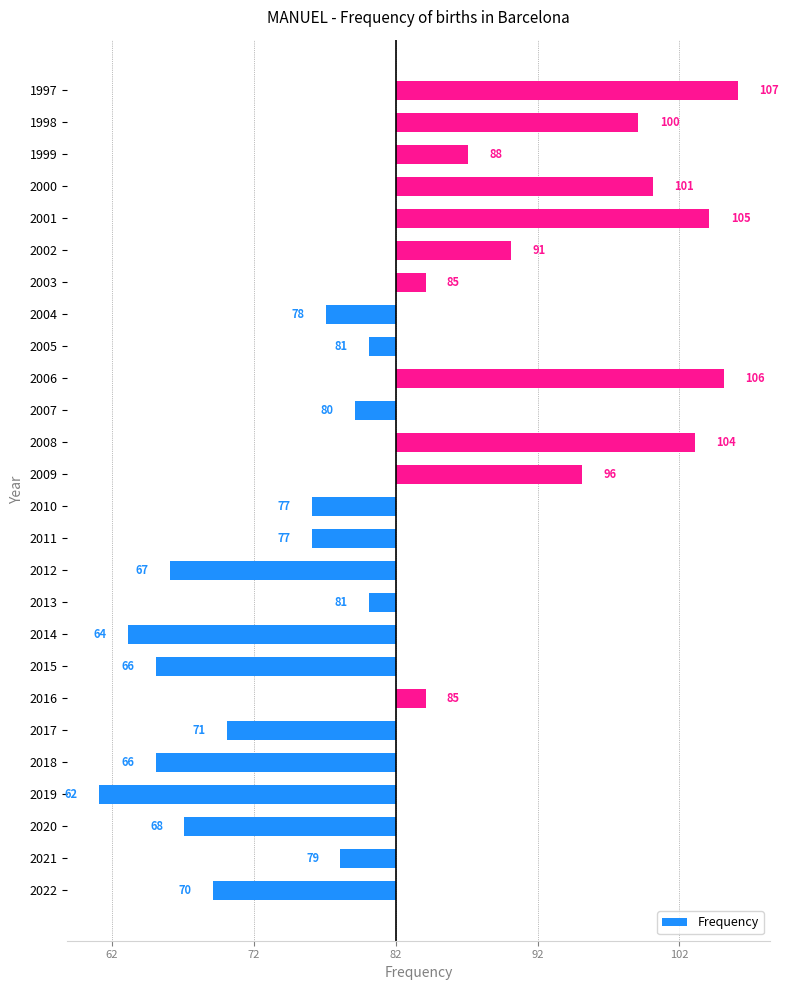

What is the difference between the maximum and minimum values?

45.0